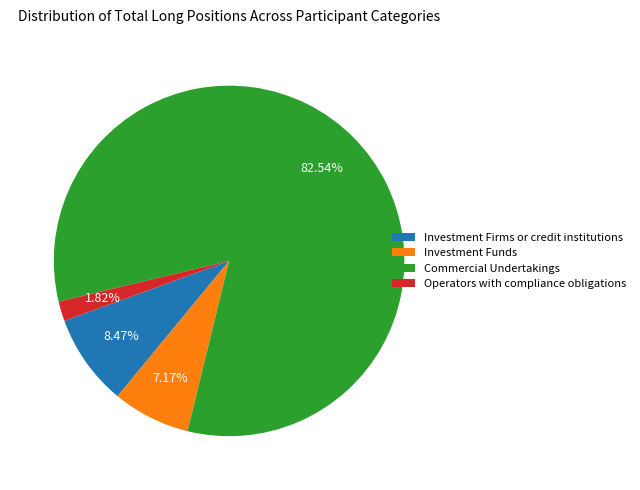

Which slice represents more than half of the pie?

Commercial Undertakings